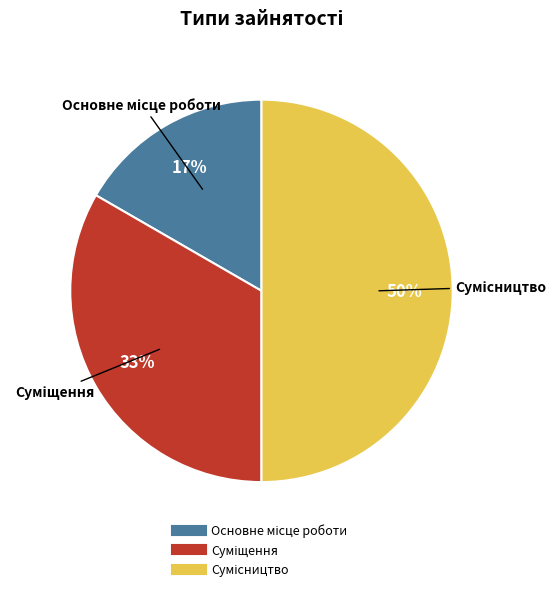

How many slices are in this pie chart?

3